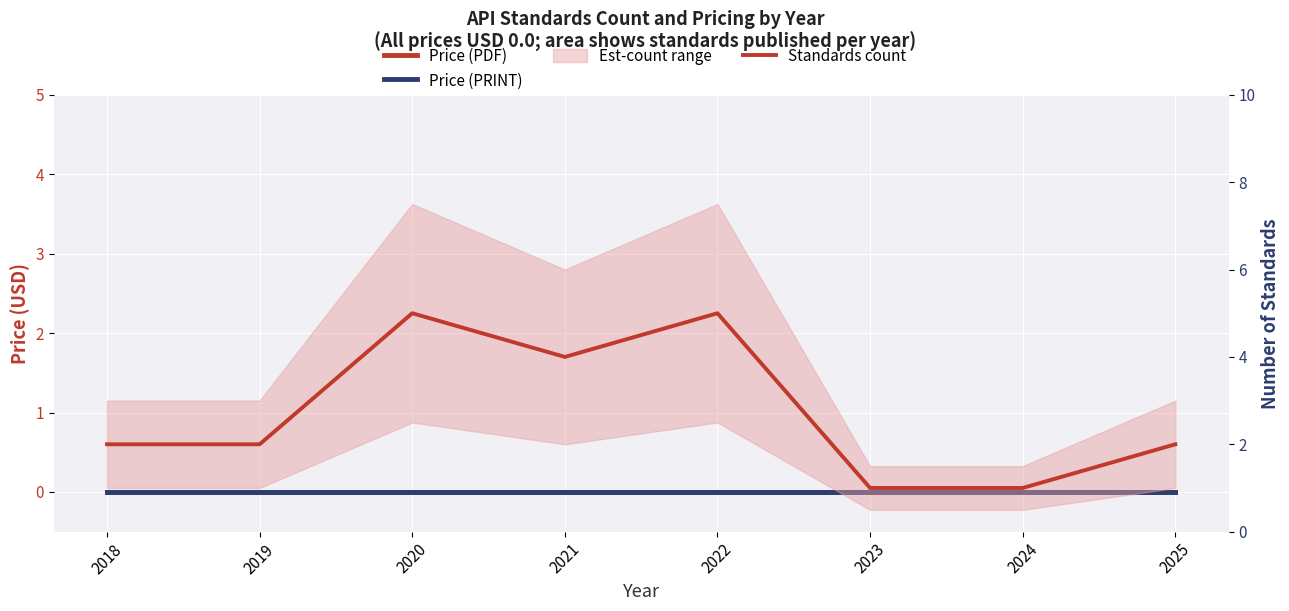

Reading left to right, extract all data points from this chart.

Price (PDF): 2018=0	2019=0	2020=0	2021=0	2022=0	2023=0	2024=0	2025=0
Price (PRINT): 2018=0	2019=0	2020=0	2021=0	2022=0	2023=0	2024=0	2025=0
Standards count: 2018=2	2019=2	2020=5	2021=4	2022=5	2023=1	2024=1	2025=2